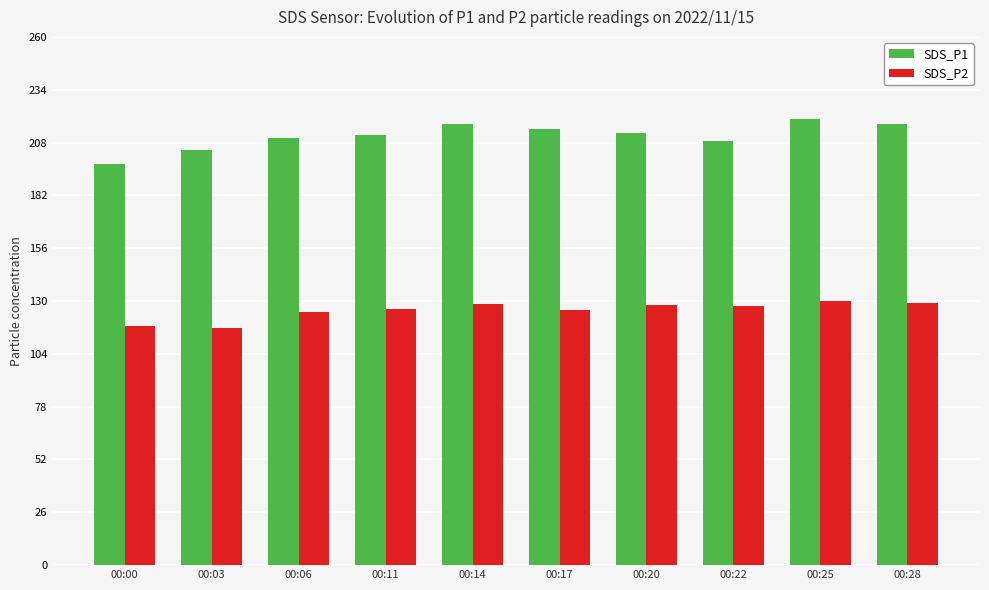

What is the sum of all SDS_P2 values?

1254.2